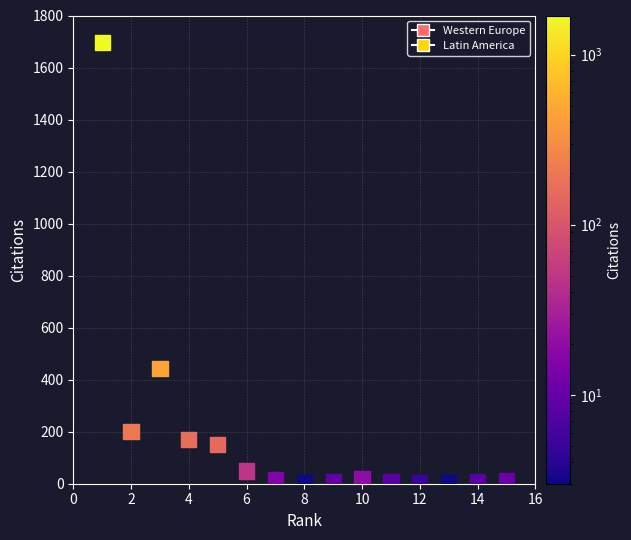

What is the range of X values (max minus min)?

14